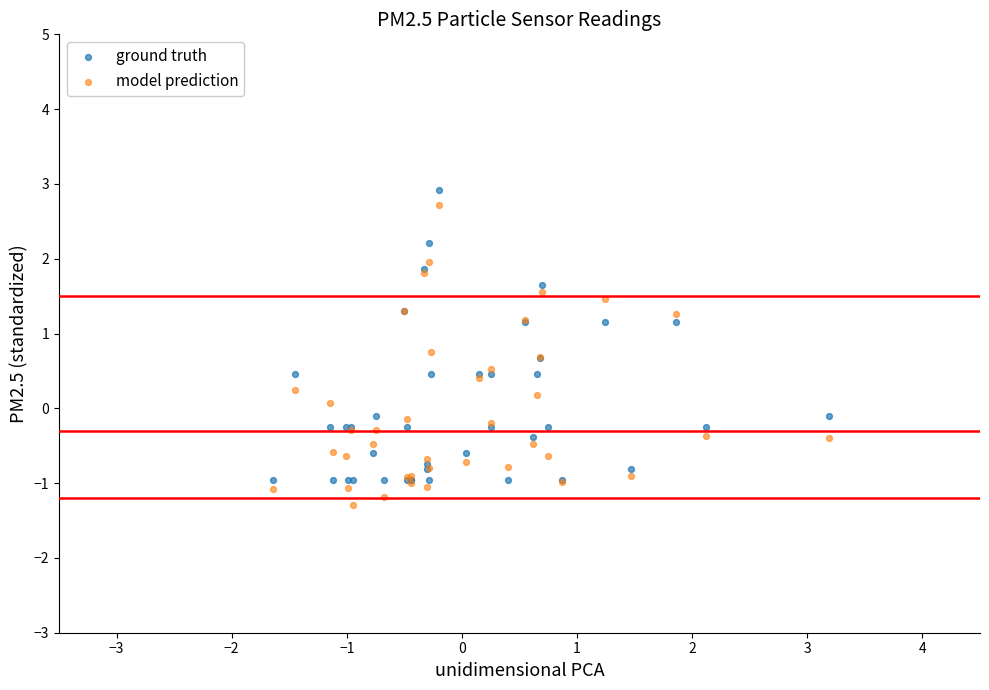

Which series has the largest Y range (max minus min)?

model prediction